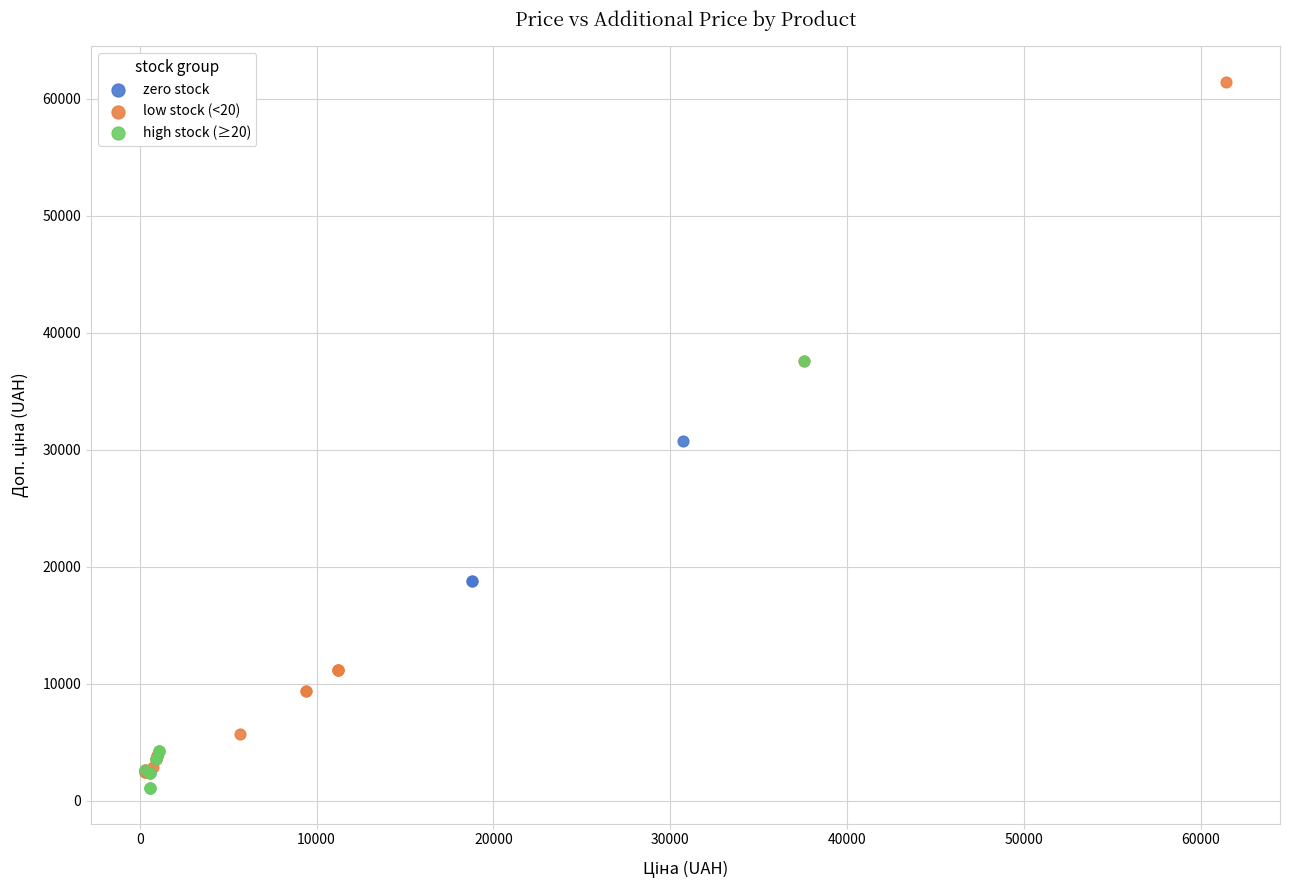

What are all the series names shown in the legend?

zero stock, low stock (<20), high stock (≥20)